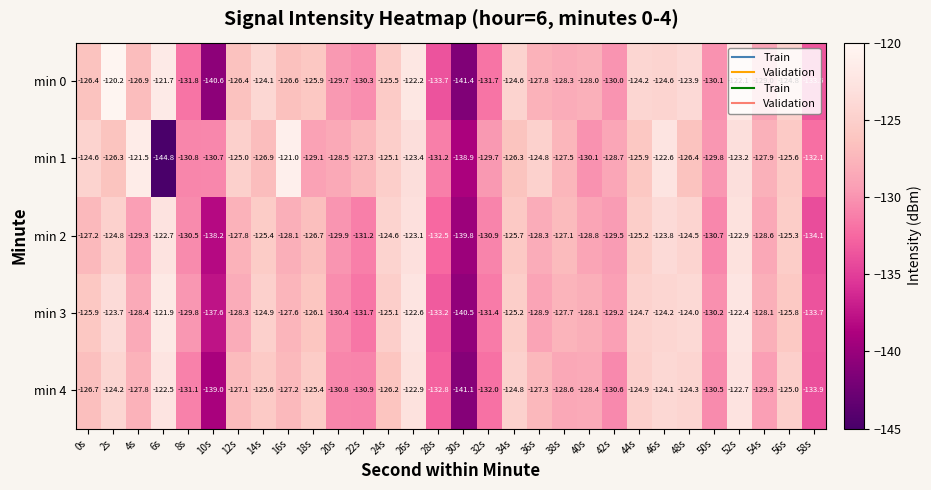

What is the maximum value shown in the chart?

-120.2